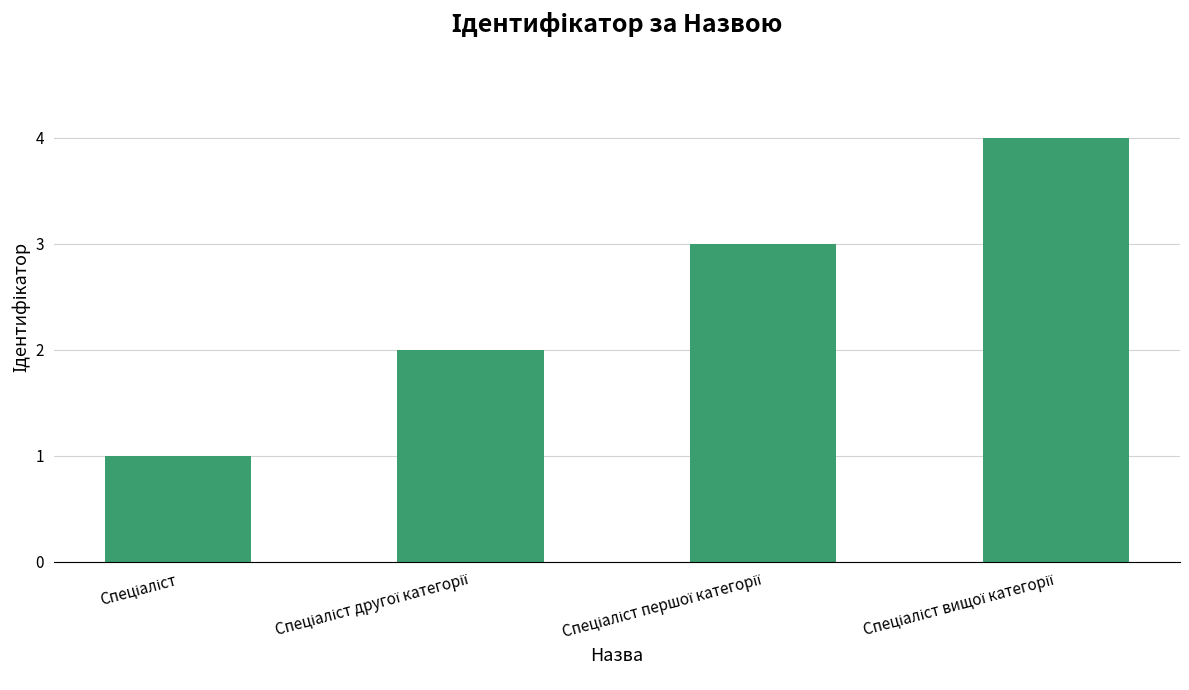

What is the difference between the maximum and minimum values?

3